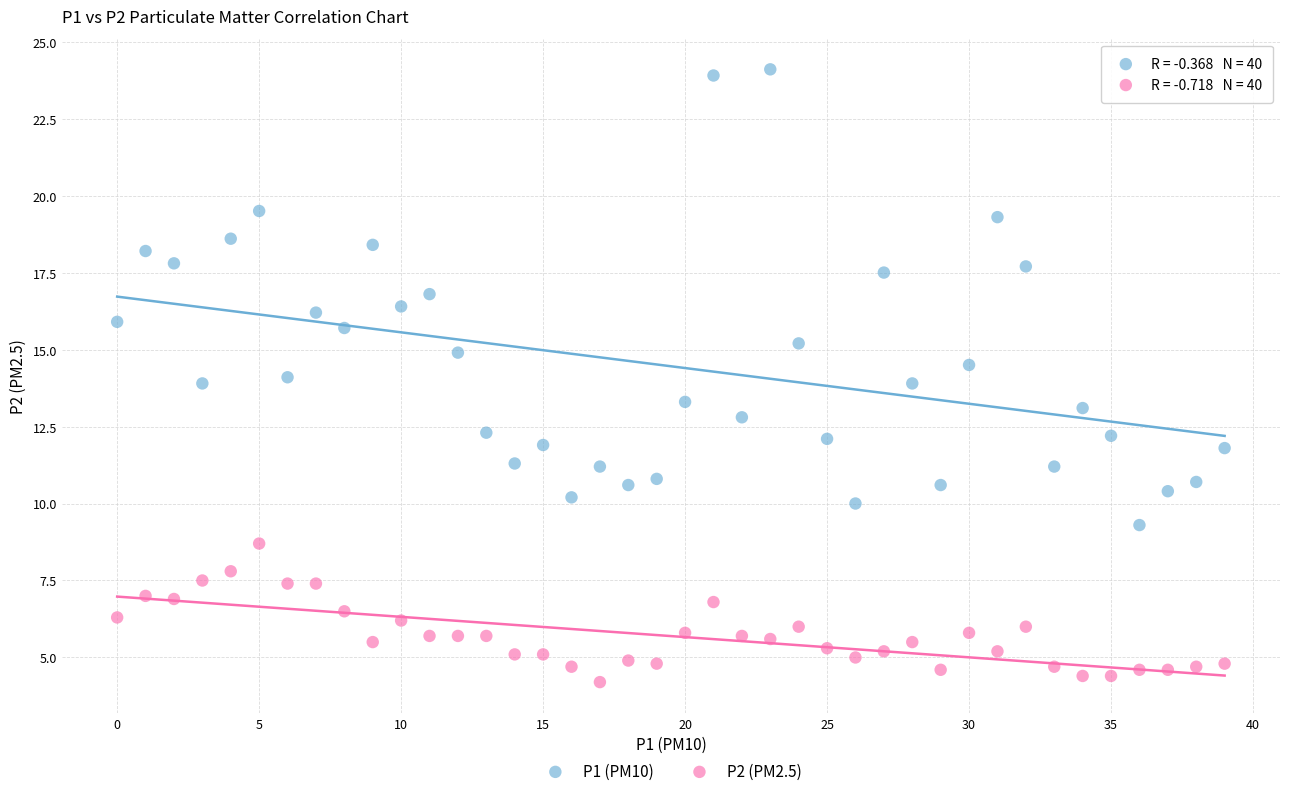

What are all the series names shown in the legend?

P1 (PM10), P2 (PM2.5)